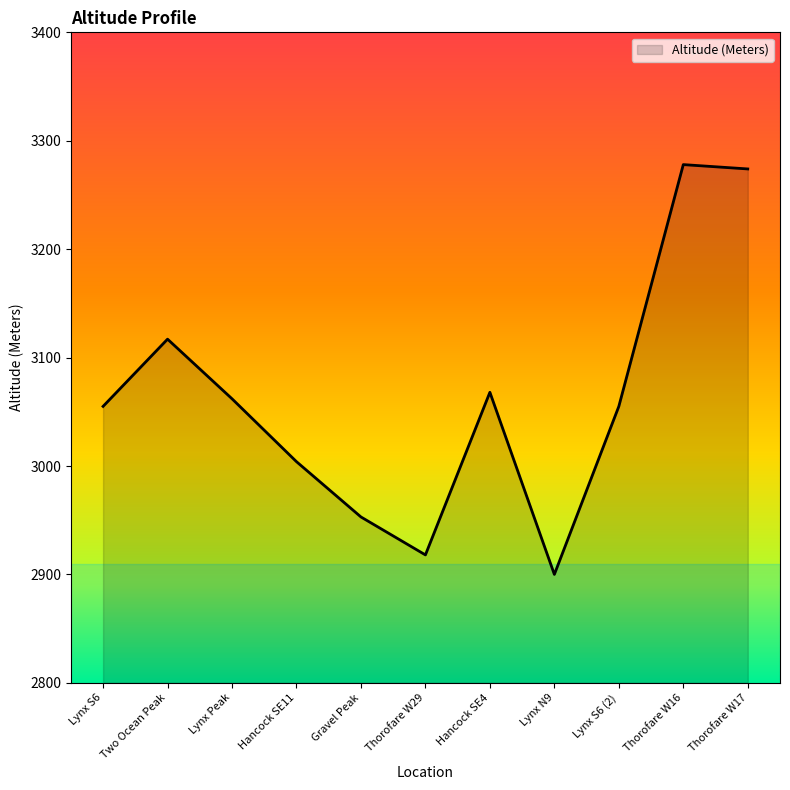

The chart shows a value of 874 at Thorofare W16. True or false?

False